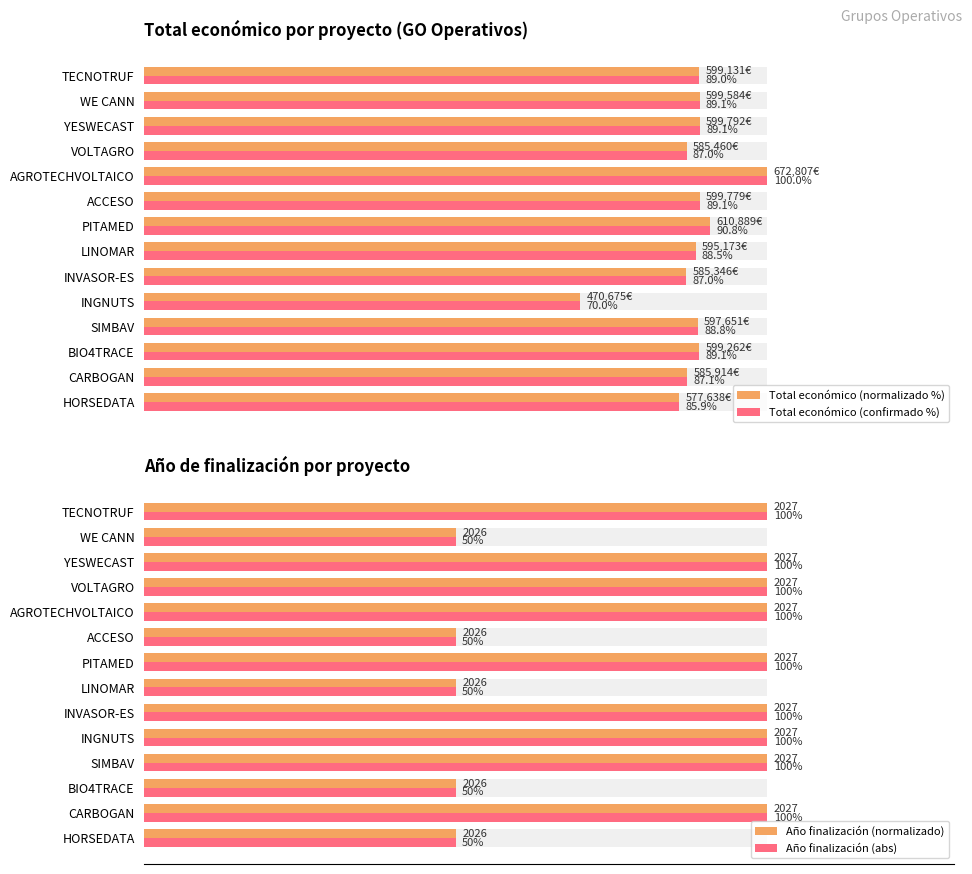

Count the number of data series in this chart.

4